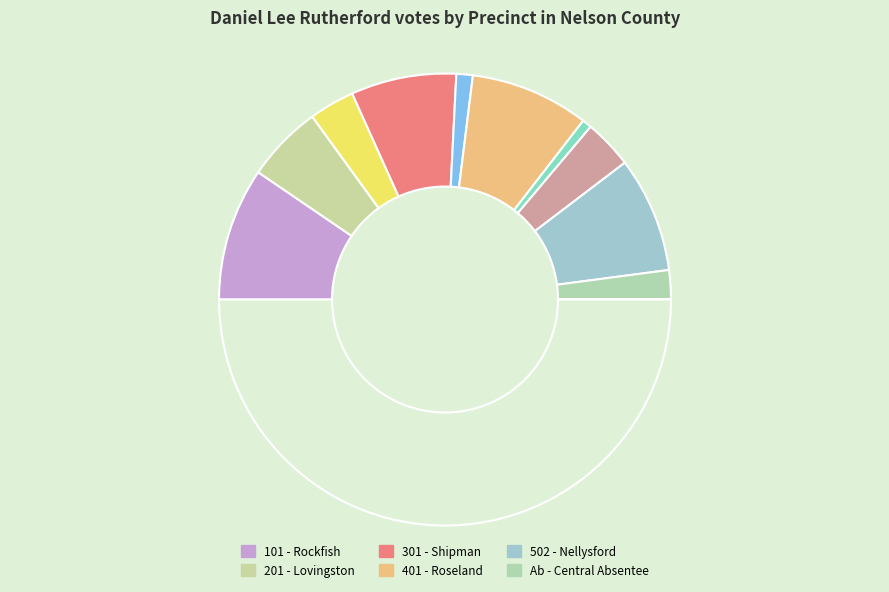

Rank the categories by value from lowest to highest.

Provisional, 402 - Montebello, 302 - Gladstone, Ab - Central Absentee, 202 - Schuyler, 501 - Faber, 201 - Lovingston, 301 - Shipman, 502 - Nellysford, 401 - Roseland, 101 - Rockfish